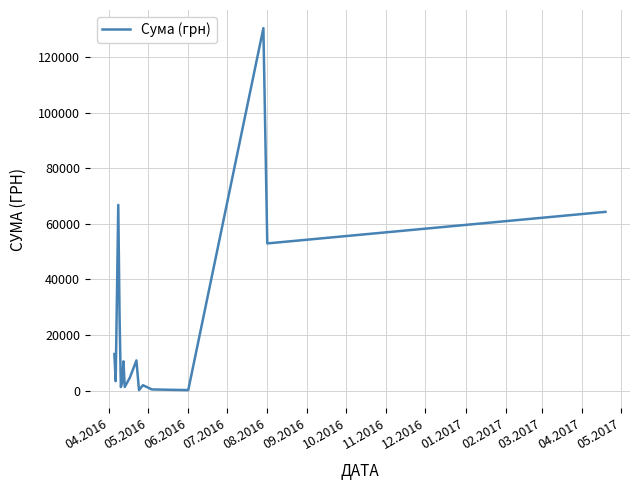

What is the maximum value shown in the chart?

130379.7